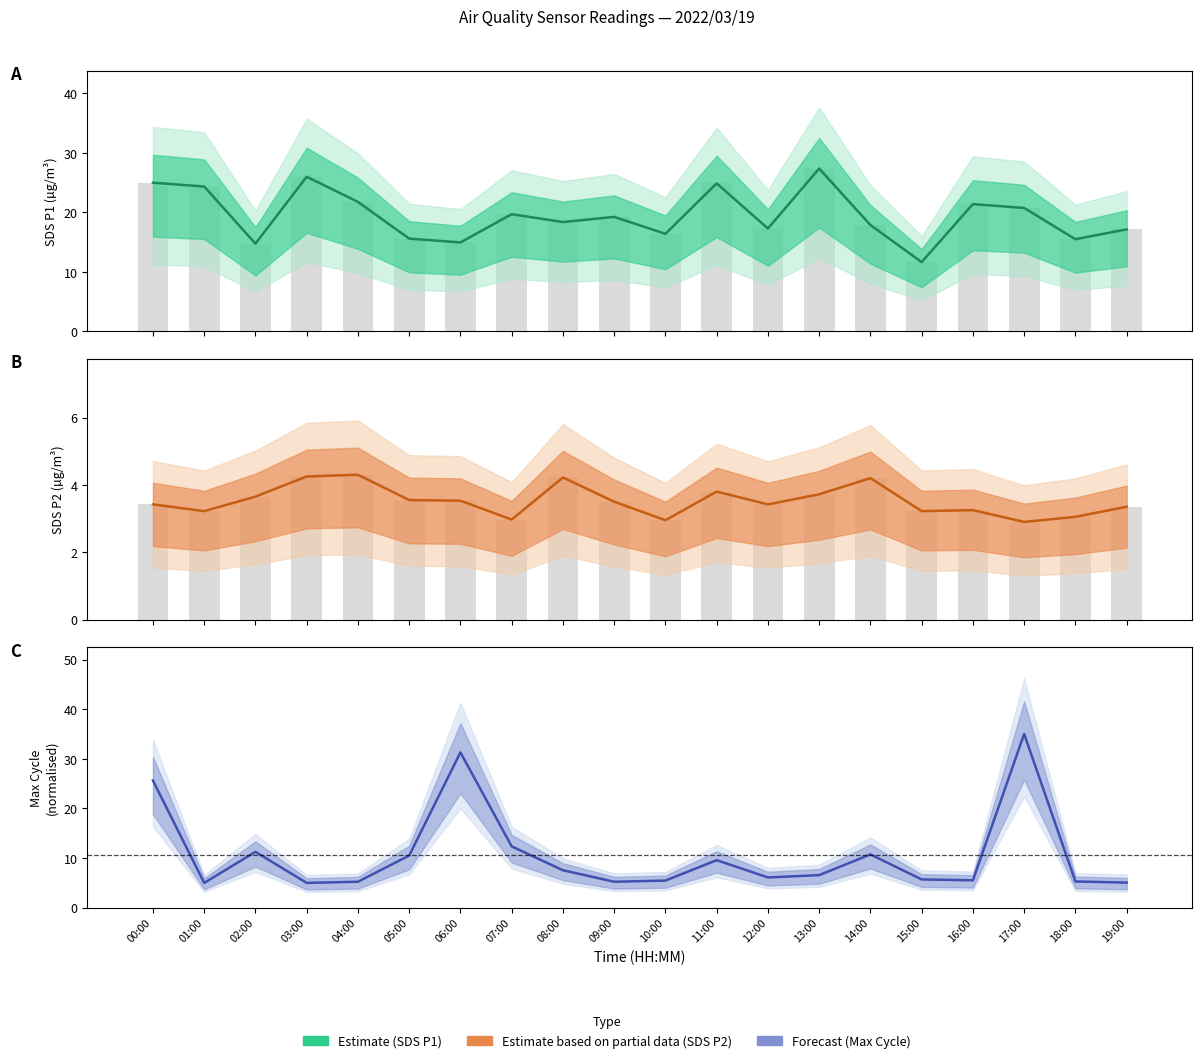

Reading left to right, list all the values displayed in this chart.

SDS_P1 (Estimate): 00:00=25.0	01:00=24.4	02:00=14.8	03:00=26.0	04:00=21.8	05:00=15.6	06:00=14.9	07:00=19.7	08:00=18.4	09:00=19.2	10:00=16.4	11:00=24.9	12:00=17.3	13:00=27.4	14:00=17.9	15:00=11.7	16:00=21.4	17:00=20.8	18:00=15.5	19:00=17.1
SDS_P2 (Partial): 00:00=3.4	01:00=3.2	02:00=3.6	03:00=4.2	04:00=4.3	05:00=3.5	06:00=3.5	07:00=3.0	08:00=4.2	09:00=3.5	10:00=3.0	11:00=3.8	12:00=3.4	13:00=3.7	14:00=4.2	15:00=3.2	16:00=3.2	17:00=2.9	18:00=3.0	19:00=3.4
Max Cycle (Forecast): 00:00=25.6	01:00=5.0	02:00=11.3	03:00=5.0	04:00=5.2	05:00=10.5	06:00=31.3	07:00=12.4	08:00=7.5	09:00=5.2	10:00=5.5	11:00=9.6	12:00=6.1	13:00=6.6	14:00=10.7	15:00=5.7	16:00=5.5	17:00=35.0	18:00=5.3	19:00=5.1